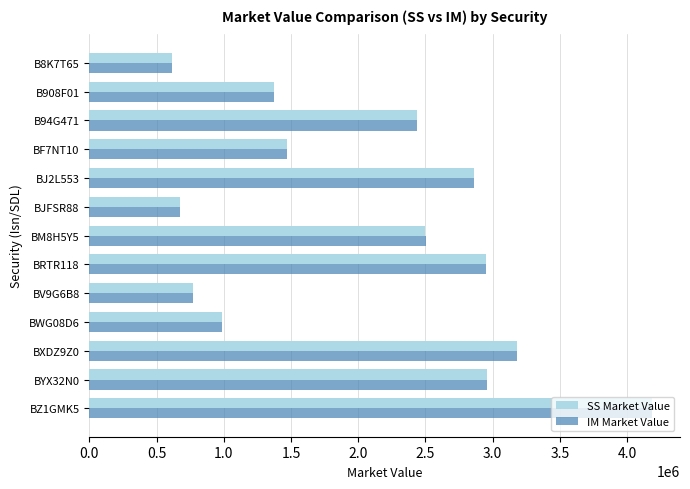

What is the greatest value displayed?

4184235.3